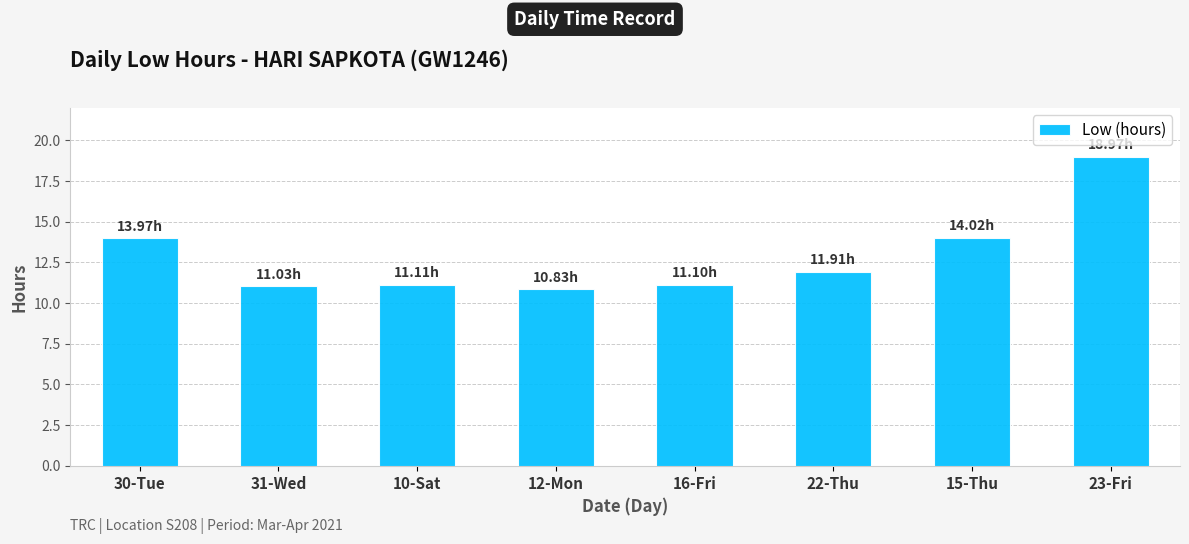

How many bars are there in total?

8